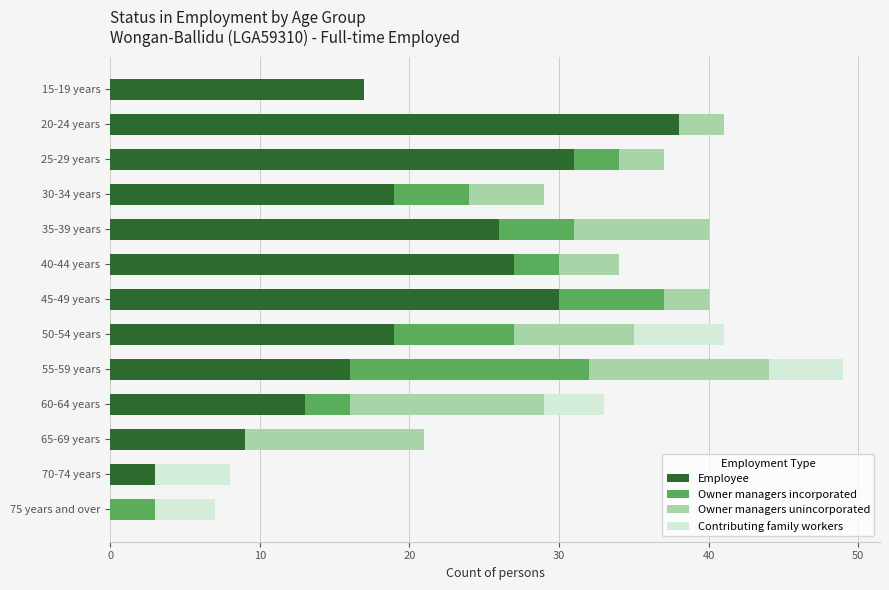

What is the sum of the Employee values at 70-74 years and 40-44 years?

30